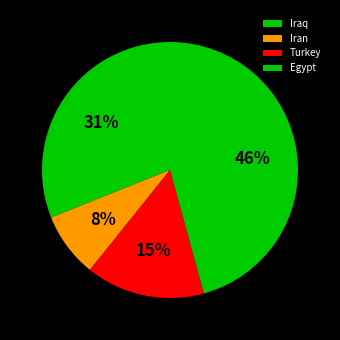

How many slices are in this pie chart?

4